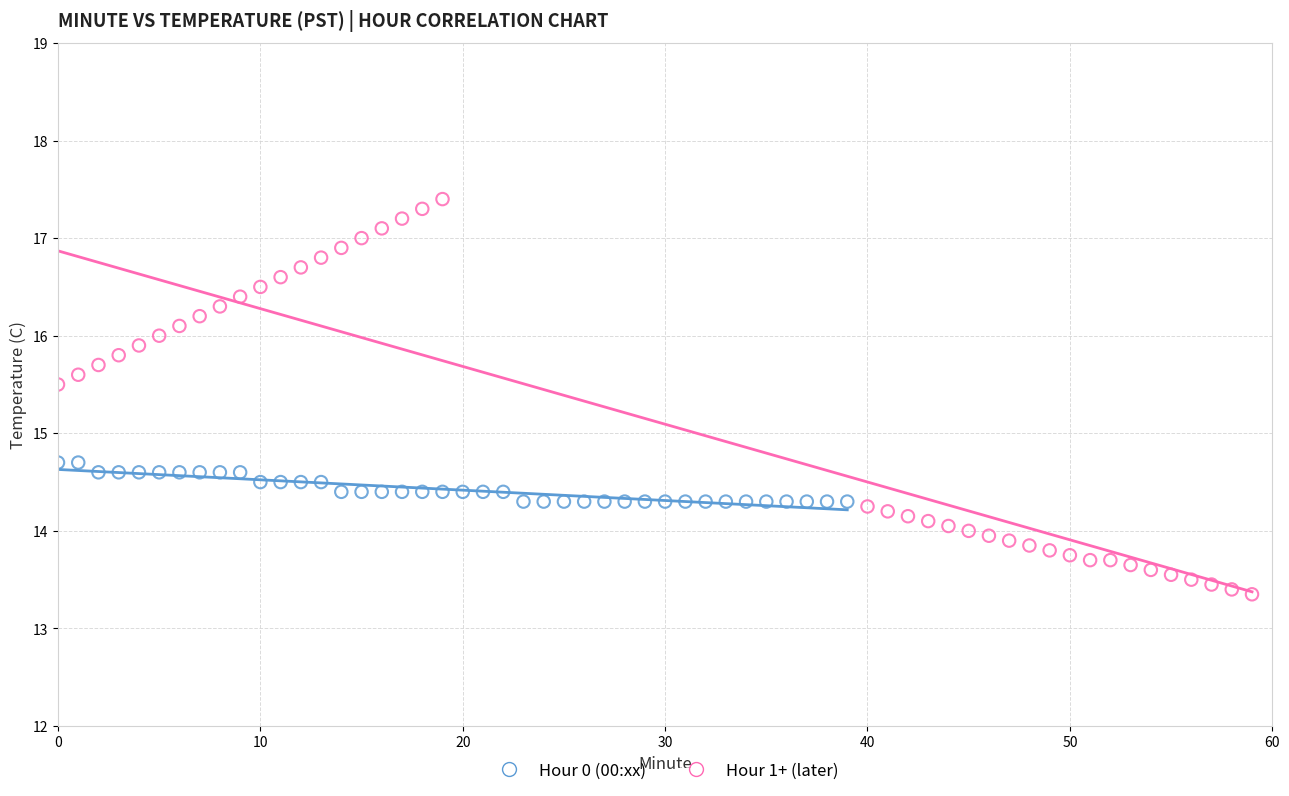

Which series reaches the minimum Y coordinate?

Hour 1+ (later)